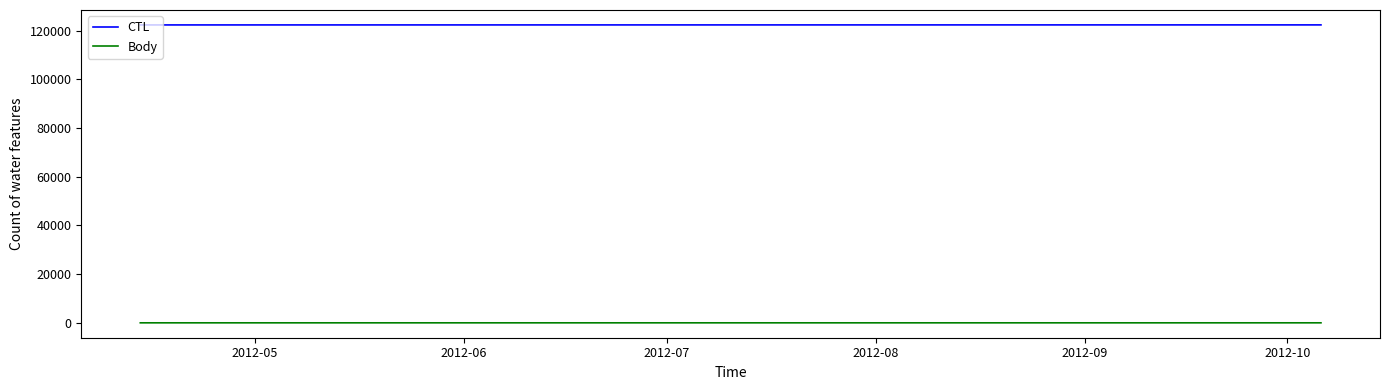

How many lines are shown in the chart?

2